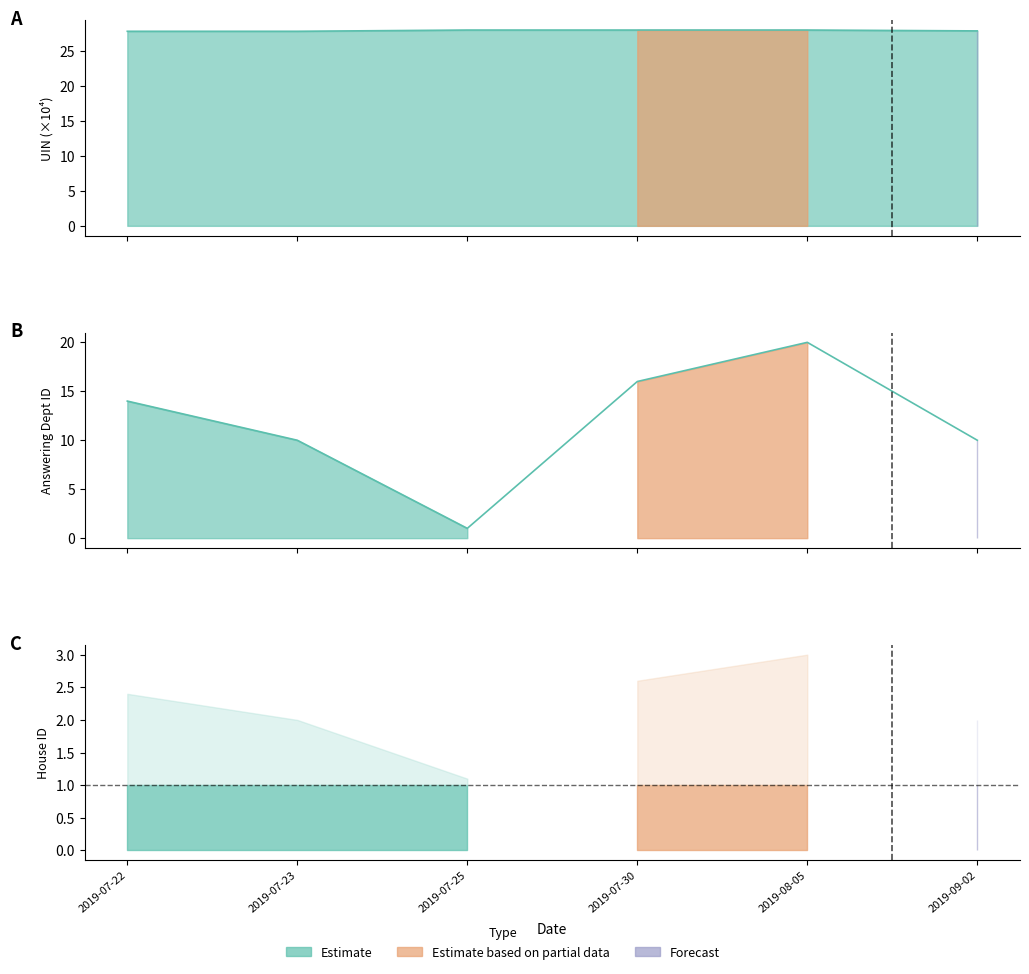

At how many categories does at least one series exceed 15?

6